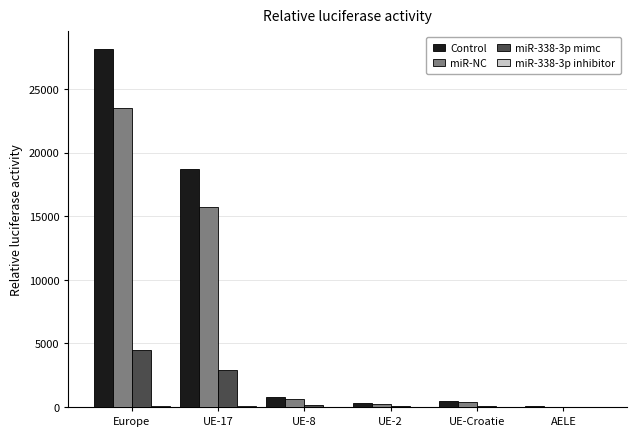

What is the spread (max minus min) of values at UE-Croatie?

449